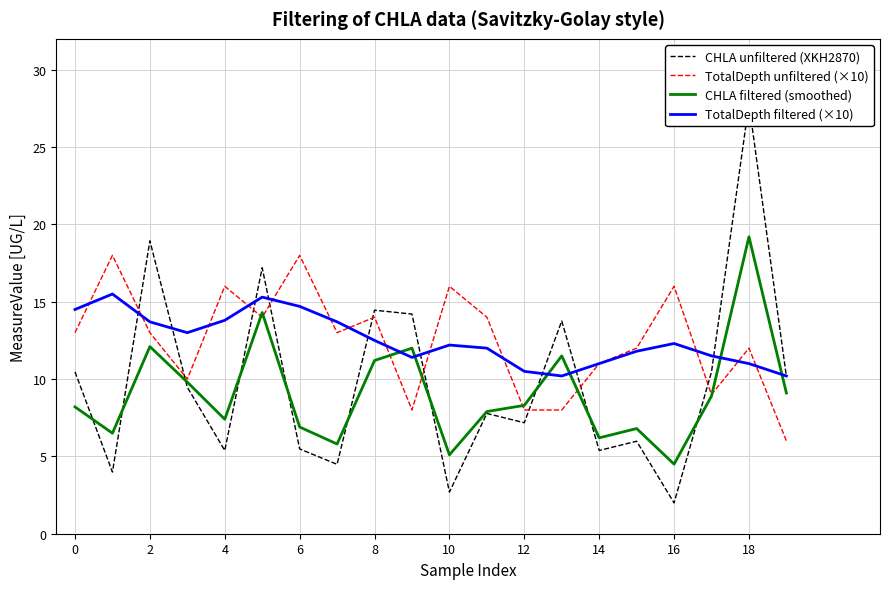

What is the difference between the TotalDepth filtered (×10) values at 19 and 10?

2.0